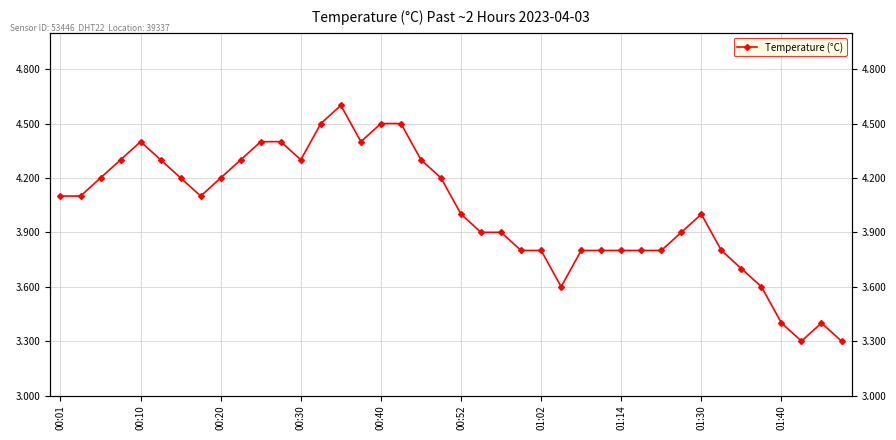

Is it true that the value at 00:10 is 6.0?

False